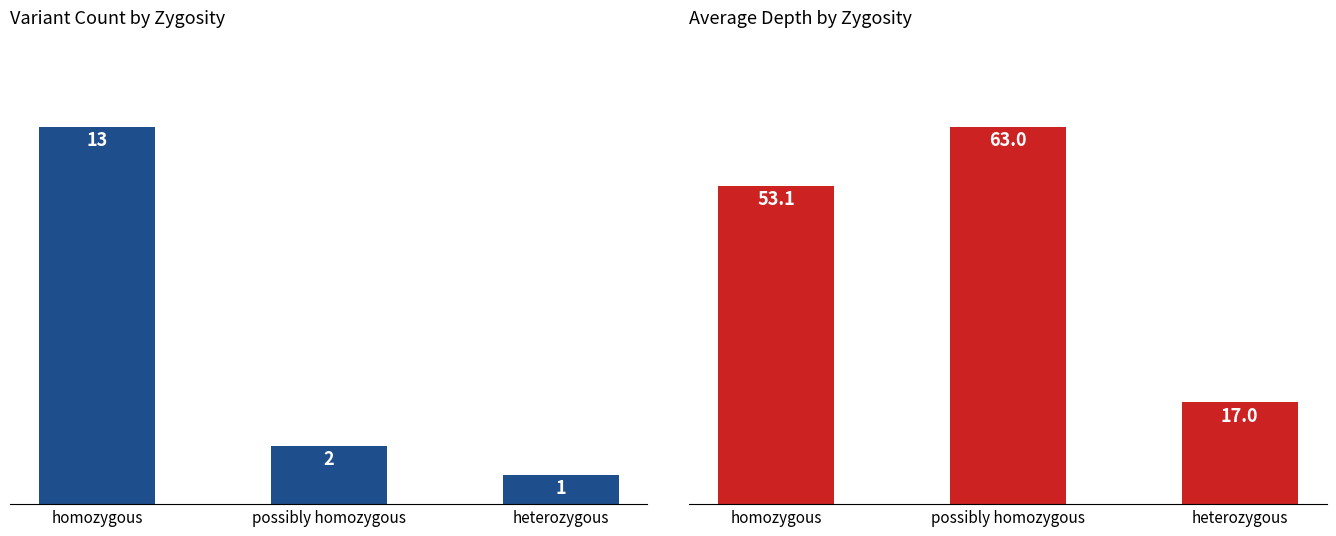

At which category is the sum across all series the highest?

homozygous